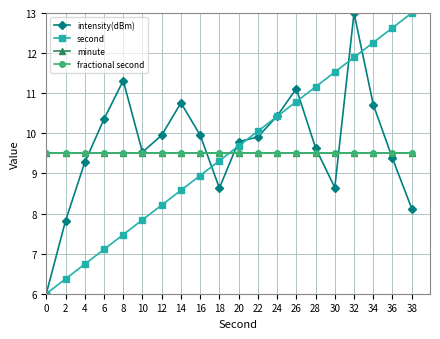

What is the sum of the intensity(dBm) values at 8 and 30?

20.0